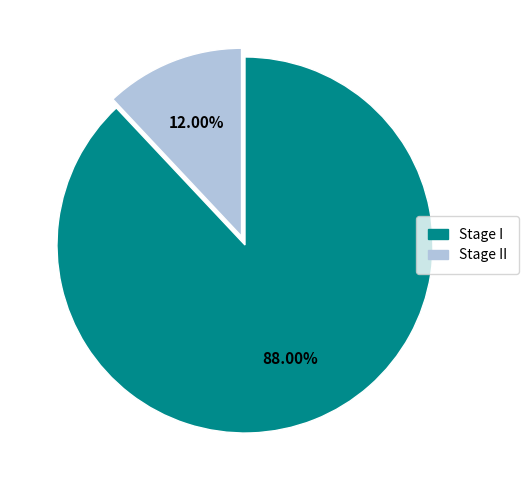

Is it true that Stage II is 12% of the pie?

True